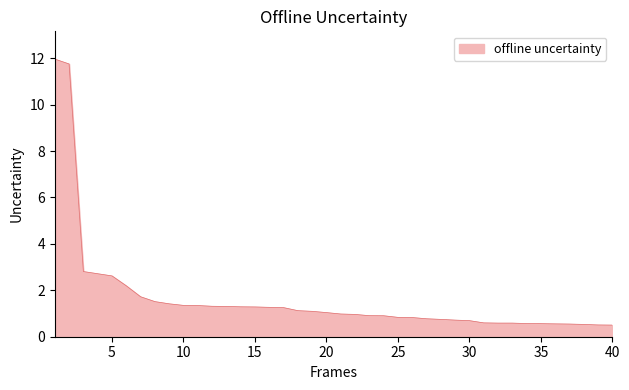

What is the maximum value shown in the chart?

12.0